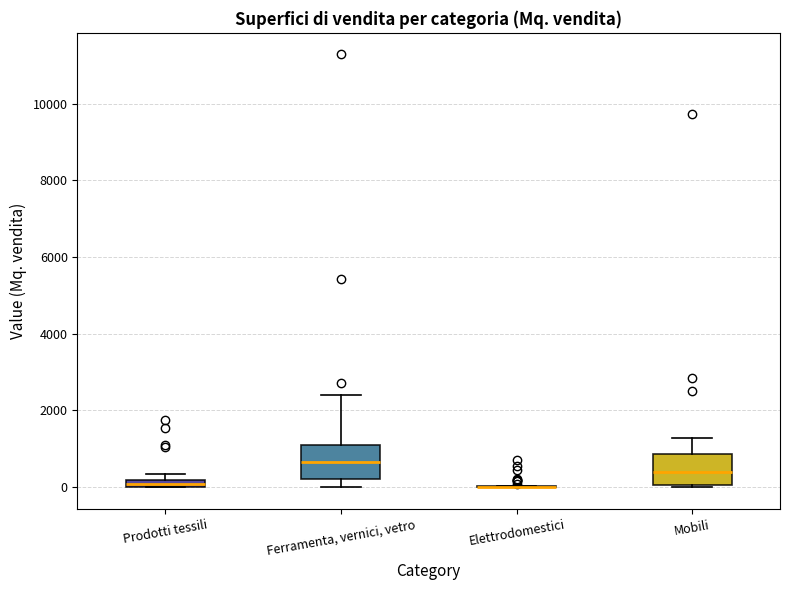

Where is the lower edge of the box for Mobili on the y-axis? The values are not printed on the chart, so give them approximately, as read against the axis.

0